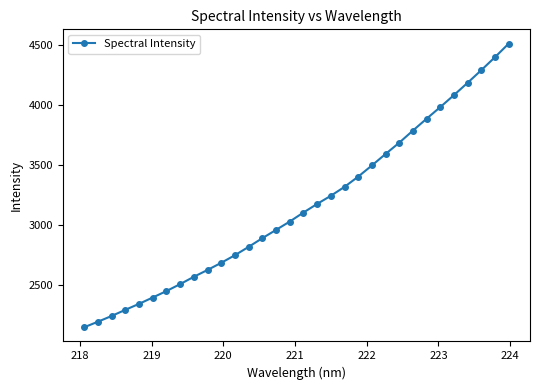

True or false: the data has more than 2 interior local peaks.

False